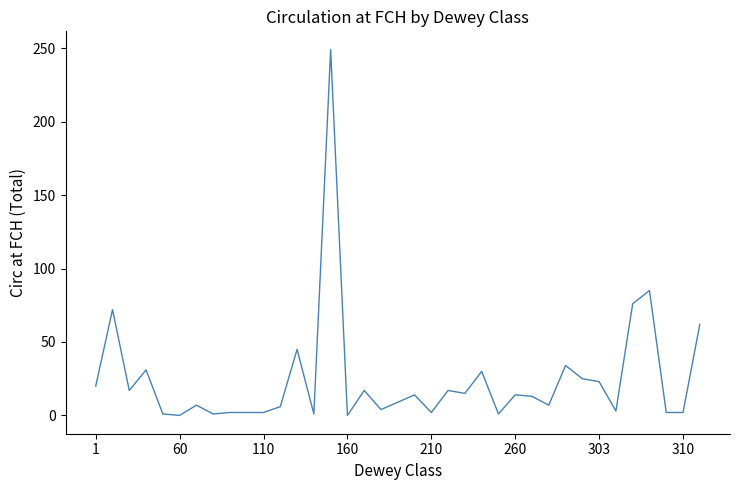

What is the difference between the maximum and minimum values?

249